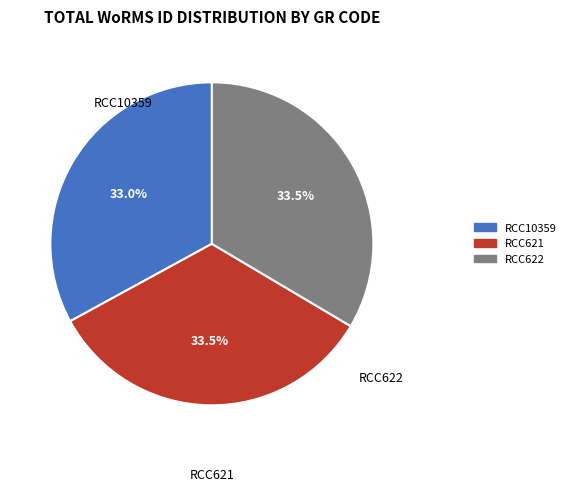

Which has a higher value, RCC621 or RCC10359?

RCC621